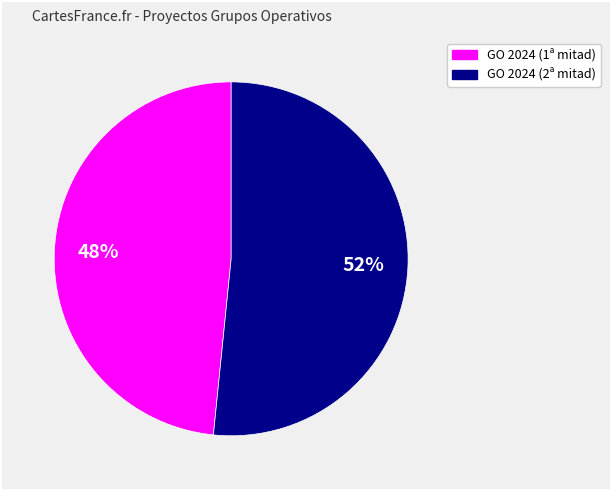

To the nearest percent, what is the average slice percentage?

50%